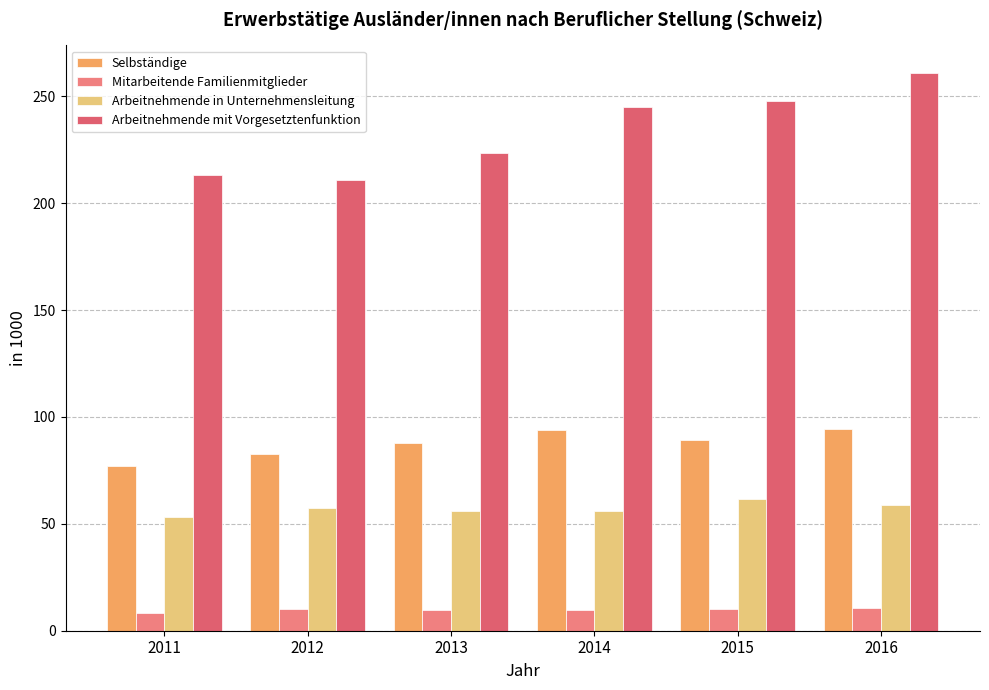

What is the difference between the Arbeitnehmende mit Vorgesetztenfunktion values at 2015 and 2012?

37.0